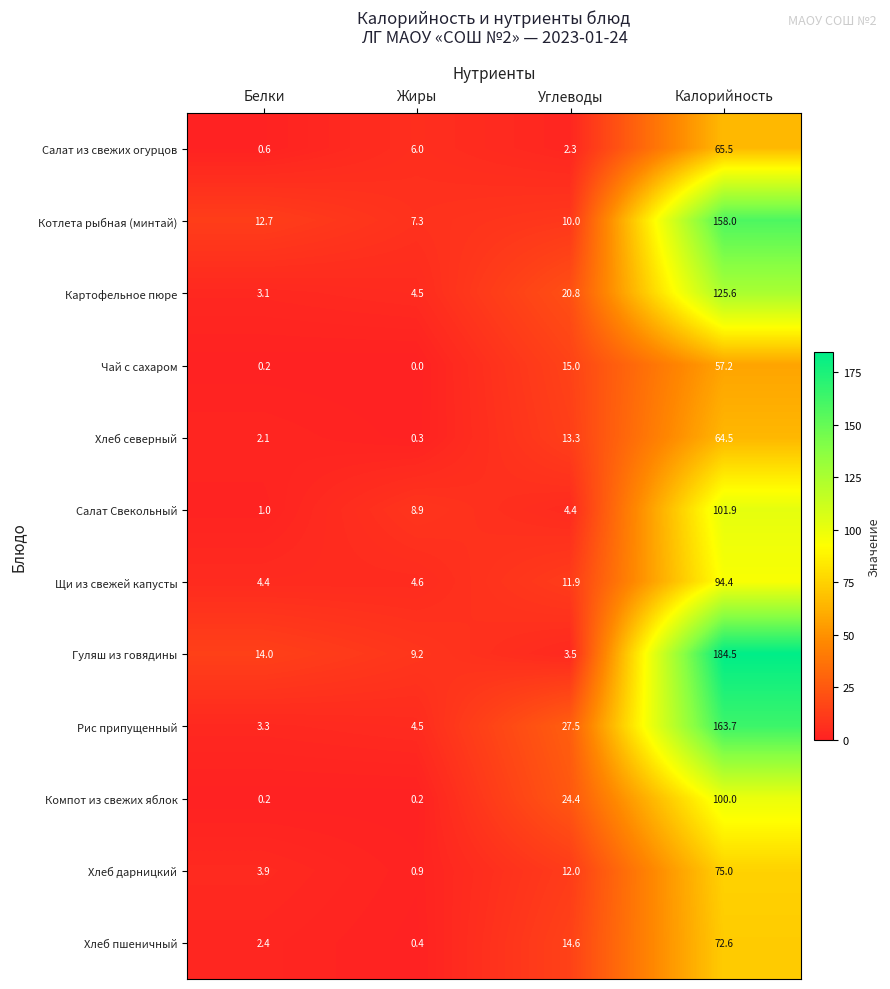

What is the maximum value shown in the chart?

184.5